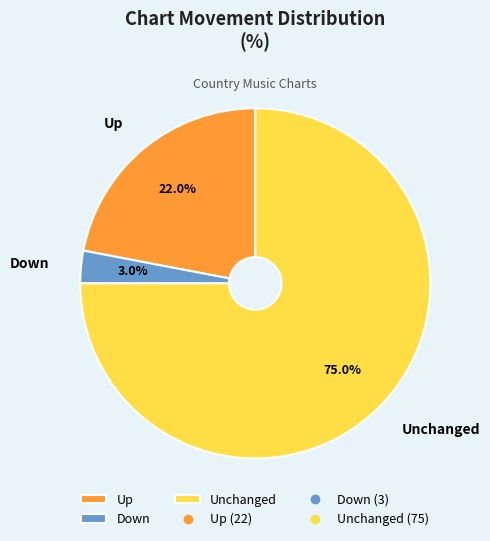

Which category accounts for the majority?

Unchanged